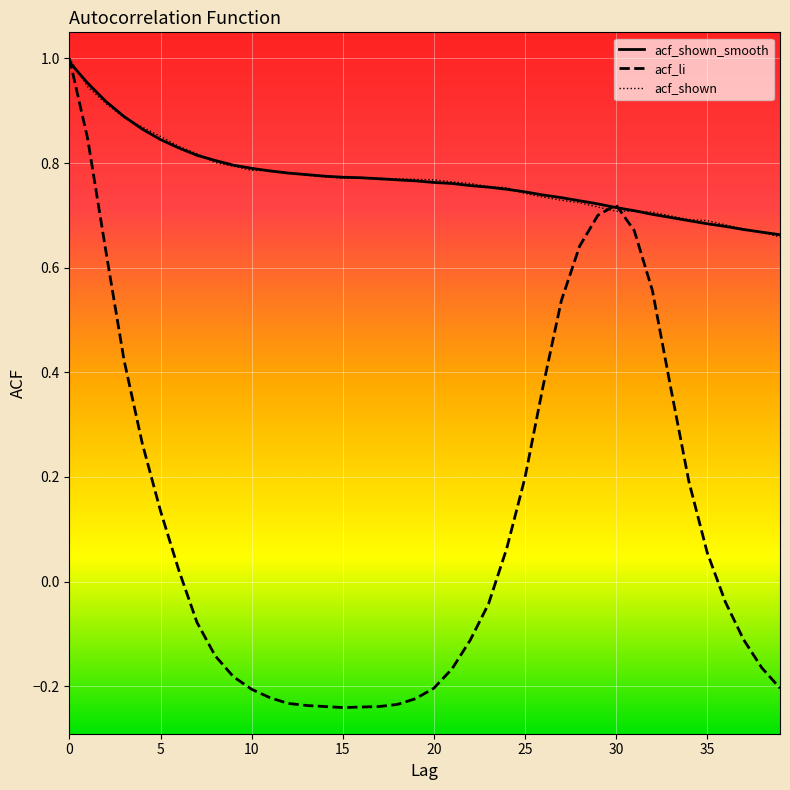

Which series has the widest spread of values?

acf_li